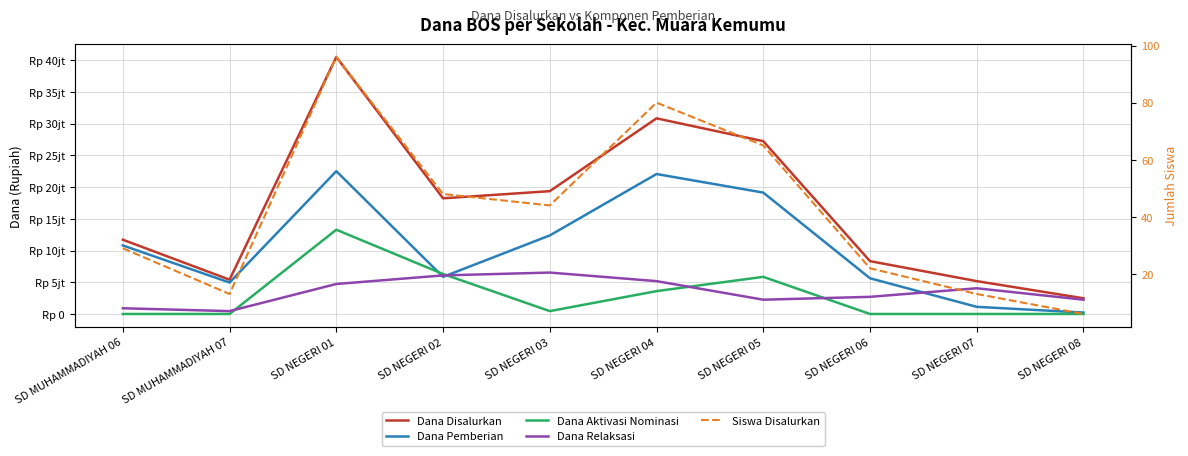

Between SD MUHAMMADIYAH 06 and SD MUHAMMADIYAH 07, which series saw the biggest shift?

Dana Disalurkan